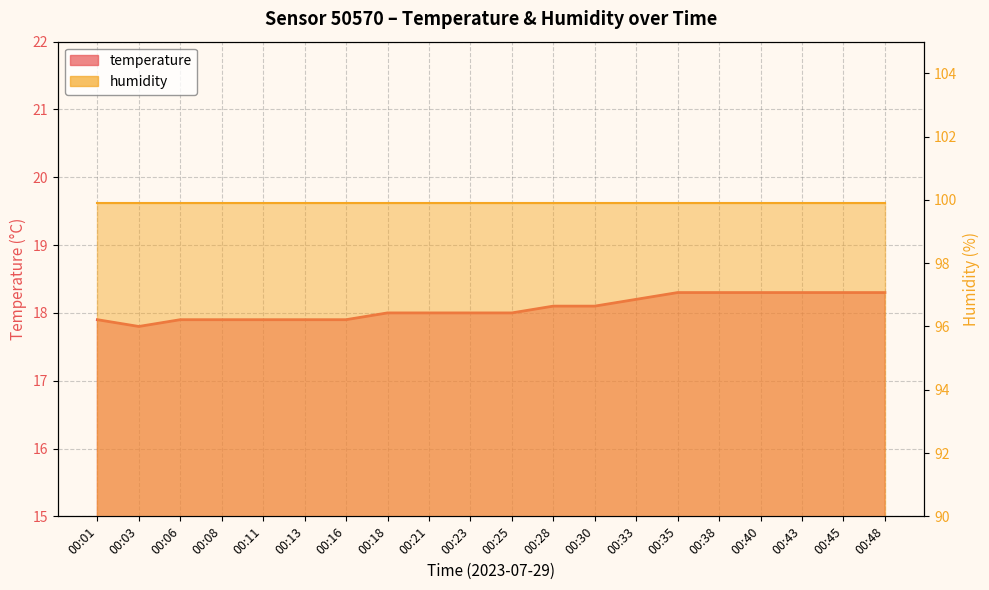

At which label is the value closest to 18?

00:18